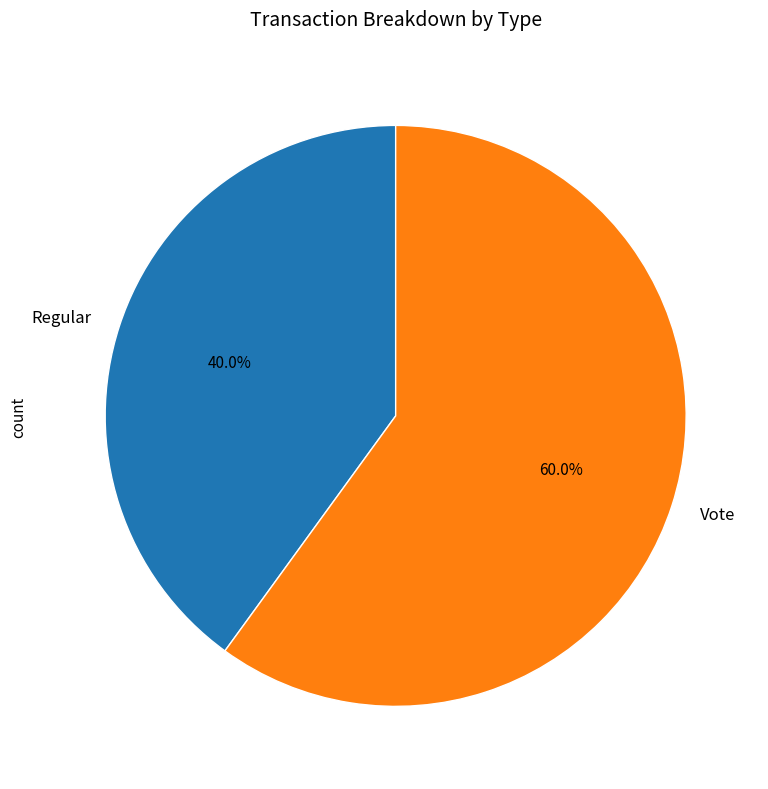

To the nearest percent, what is the combined percentage of Regular and Vote?

100%